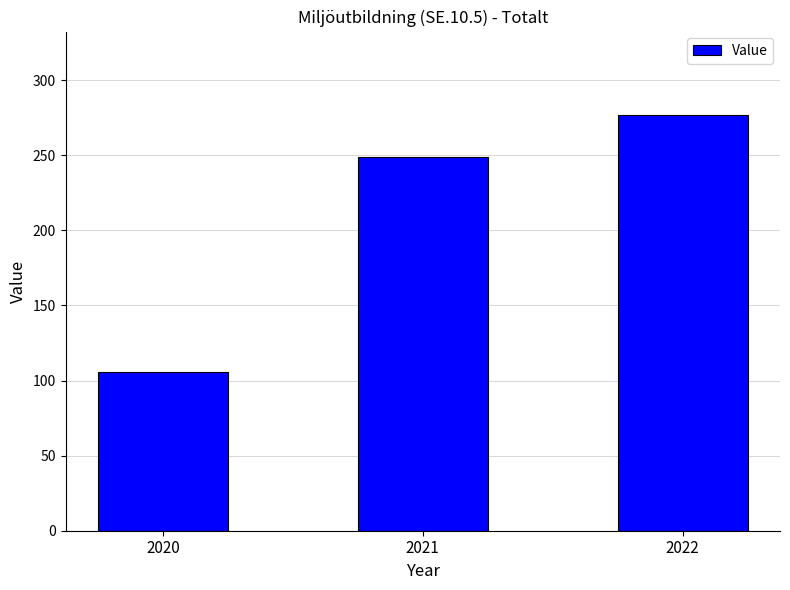

Reading right to left, extract all data points from this chart.

277	249	106